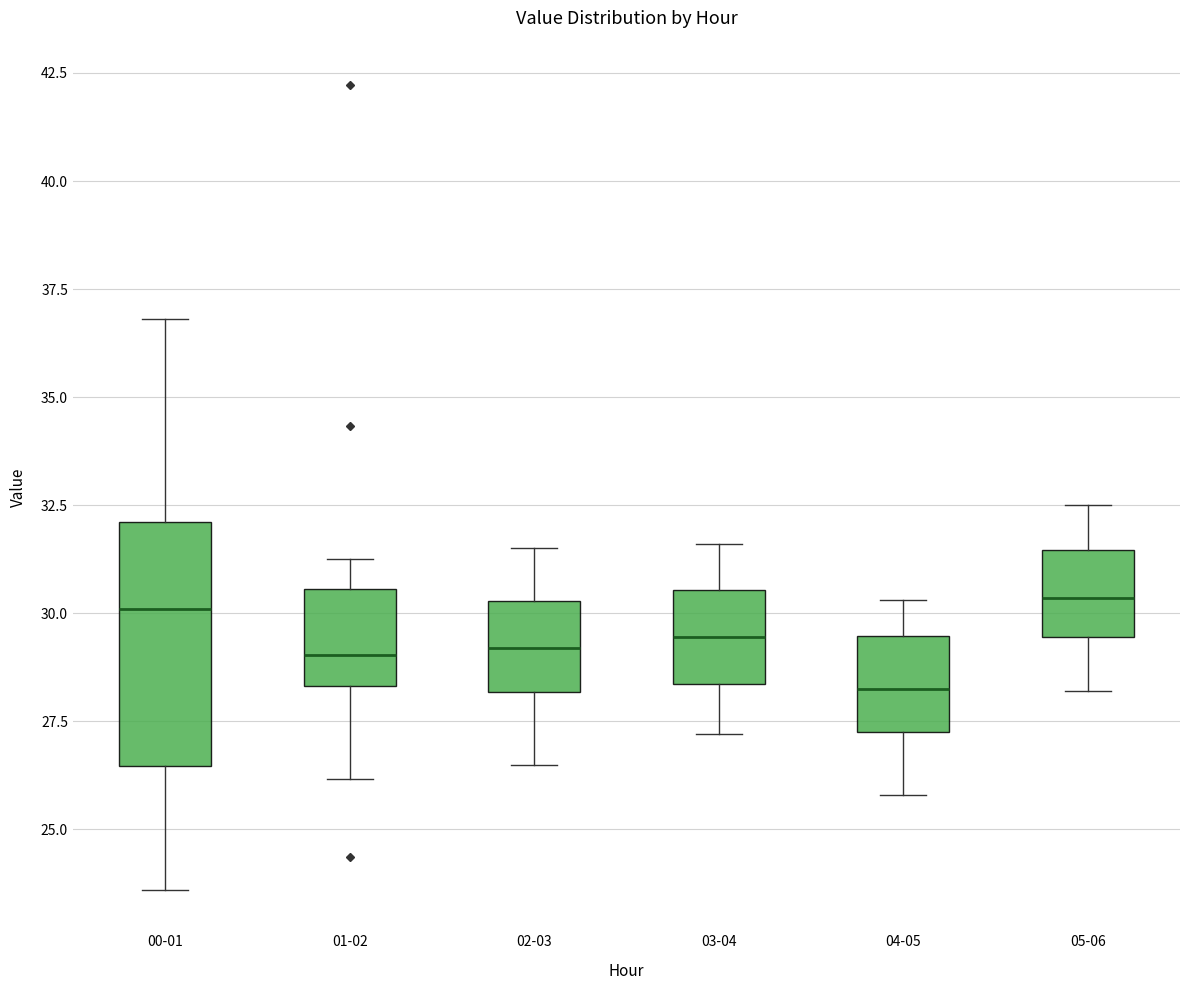

Where does the upper whisker of the box for 04-05 end on the y-axis? The values are not printed on the chart, so give them approximately, as read against the axis.

30.5